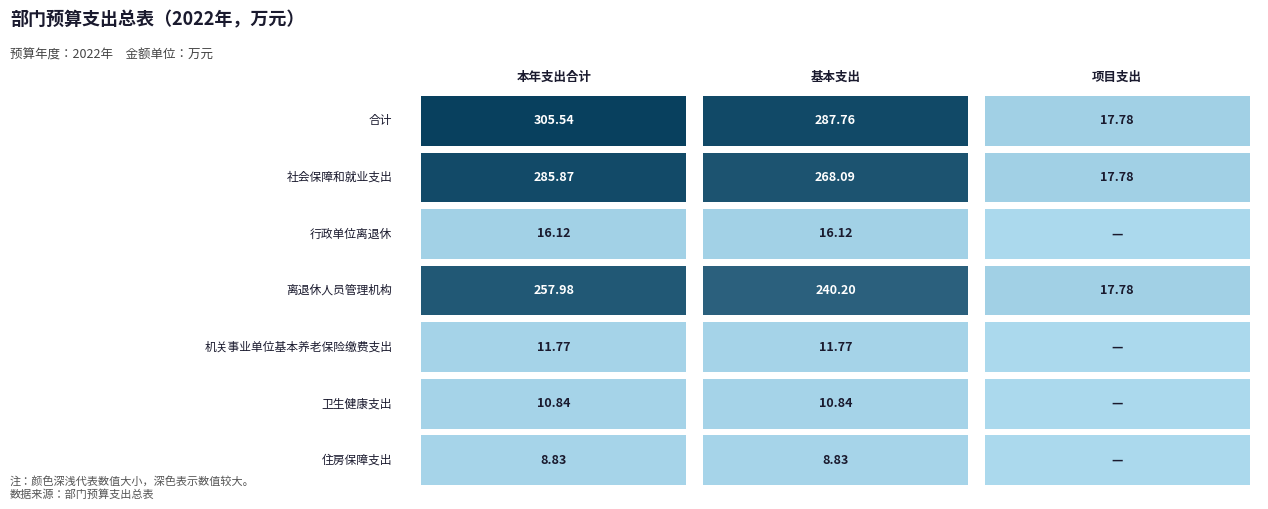

The value of 项目支出 at 行政单位医疗 is 12.0. True or false?

False